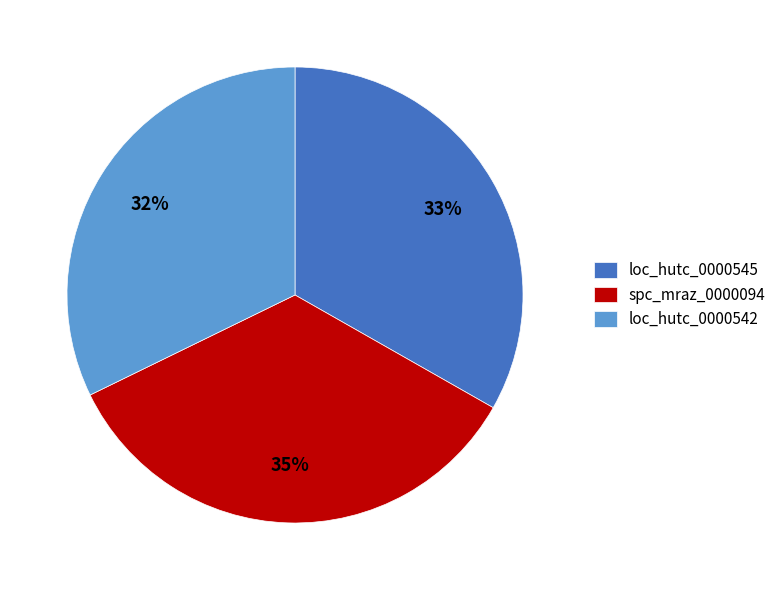

What percentage is the loc_hutc_0000542 slice, to the nearest percent?

32%